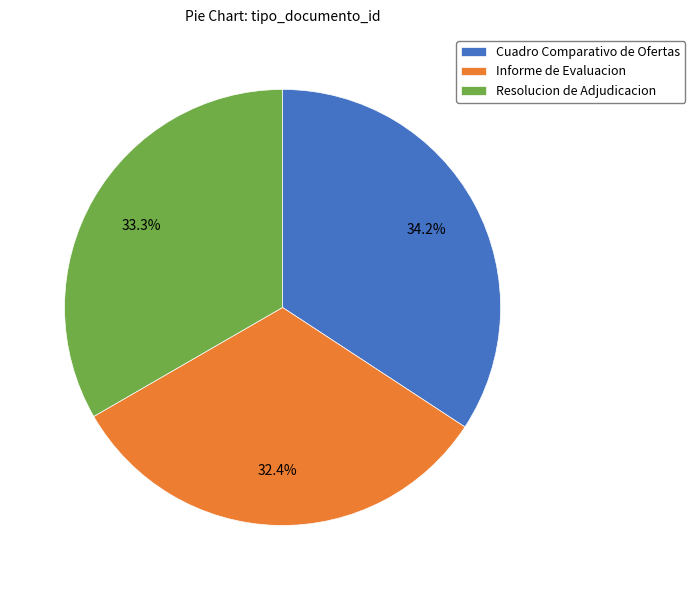

Rank the categories by value from highest to lowest.

Cuadro Comparativo de Ofertas, Resolucion de Adjudicacion, Informe de Evaluacion